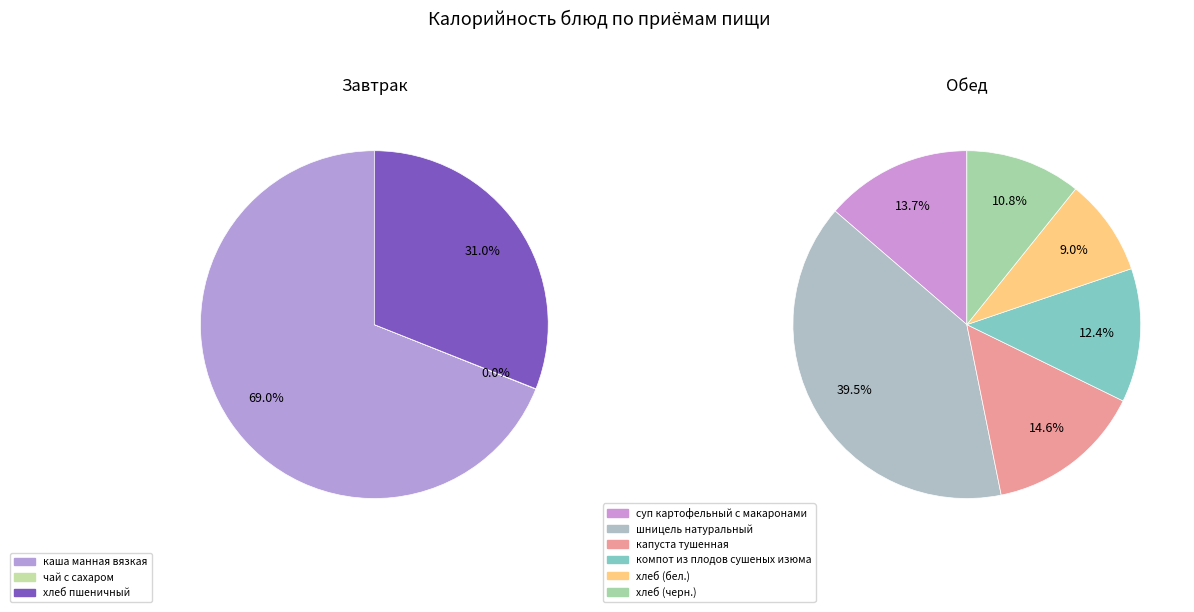

What is the smallest slice in the pie chart?

чай с сахаром